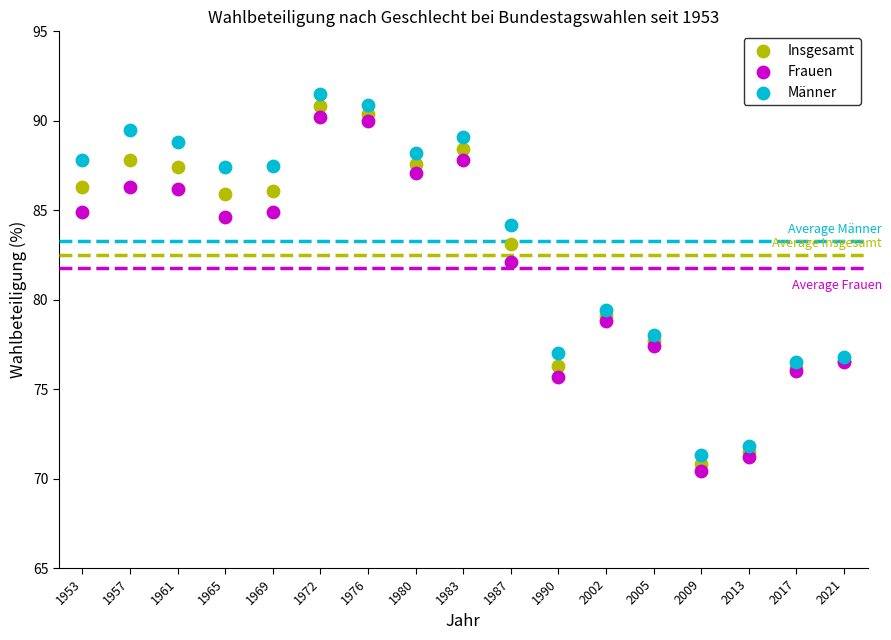

Which series has the widest spread of Y values?

Männer